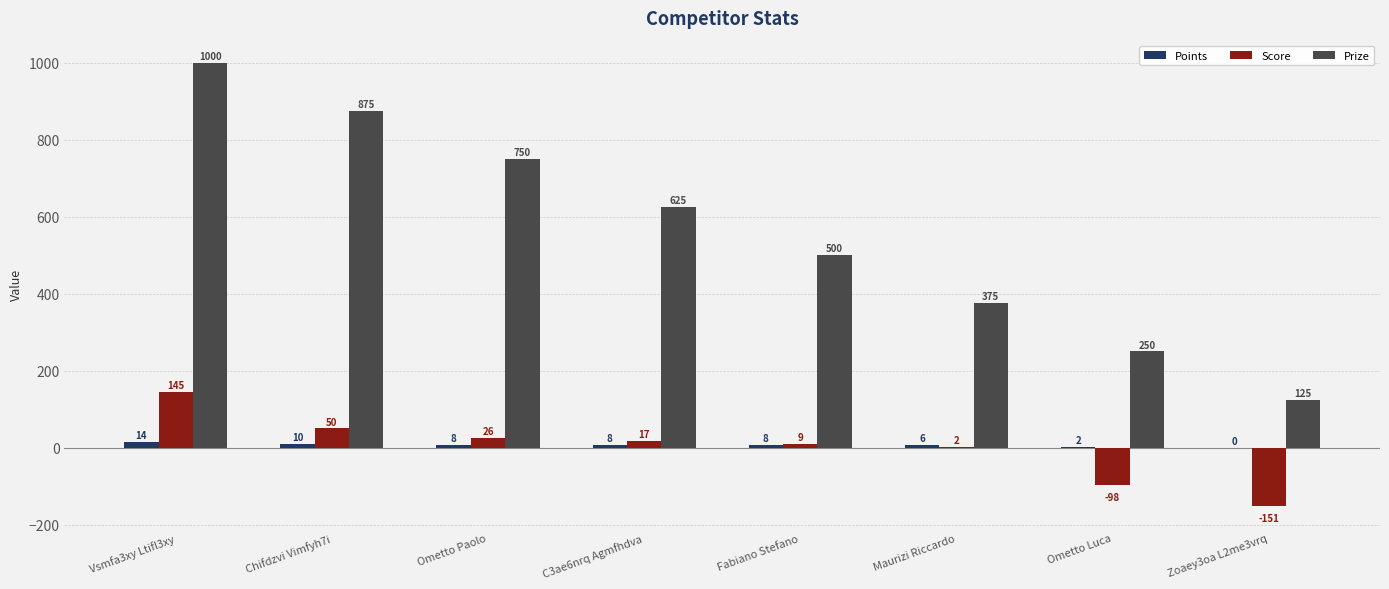

How many distinct data groups are displayed?

3